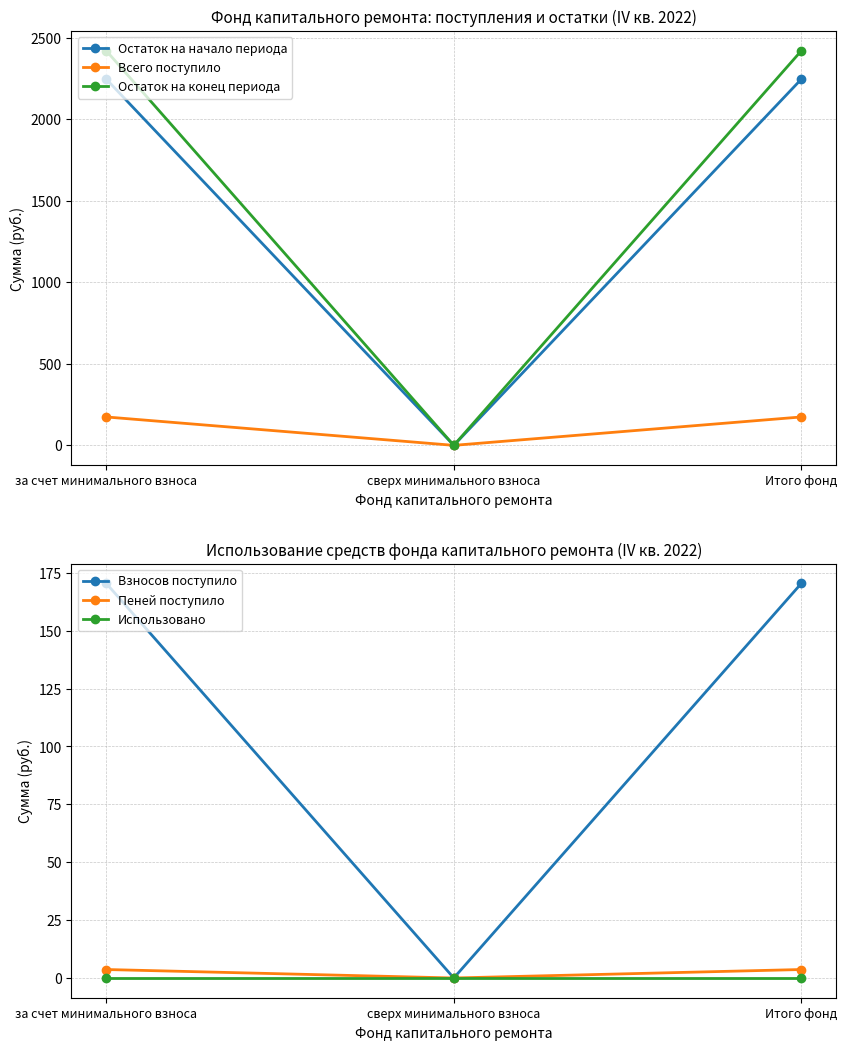

The Остаток на начало периода series shows 1324.6 at Итого фонд. True or false?

False